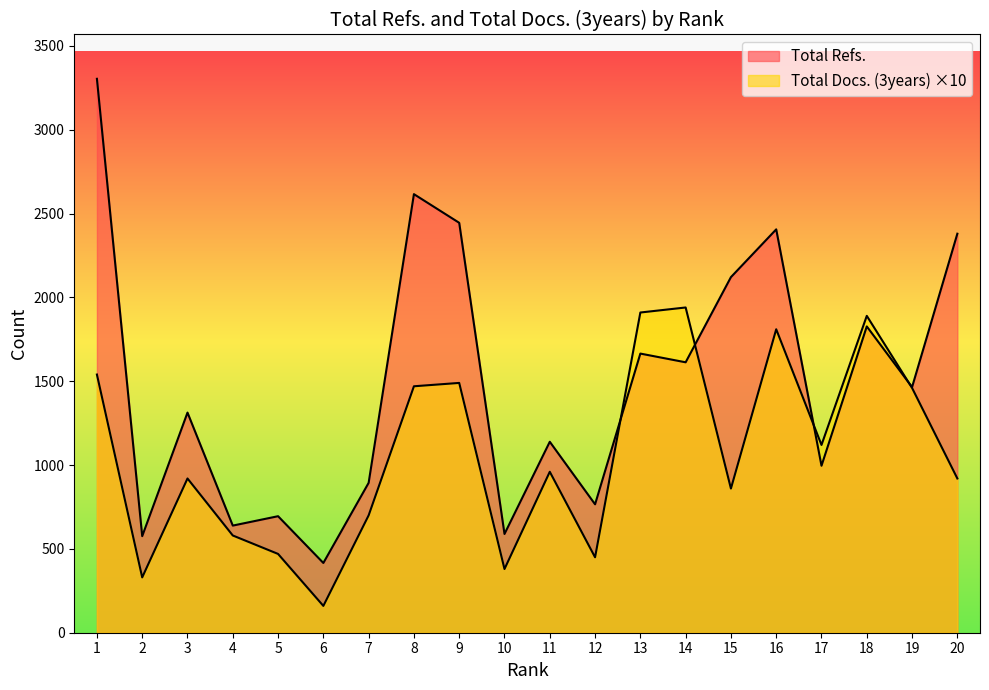

Reading left to right, list all the values displayed in this chart.

Total Refs.: 1=3304	2=576	3=1313	4=639	5=695	6=416	7=894	8=2616	9=2445	10=589	11=1139	12=766	13=1665	14=1613	15=2121	16=2406	17=996	18=1827	19=1465	20=2380
Total Docs. (3years): 1=1540	2=330	3=920	4=580	5=470	6=160	7=700	8=1470	9=1490	10=380	11=960	12=450	13=1910	14=1940	15=860	16=1810	17=1120	18=1890	19=1460	20=920